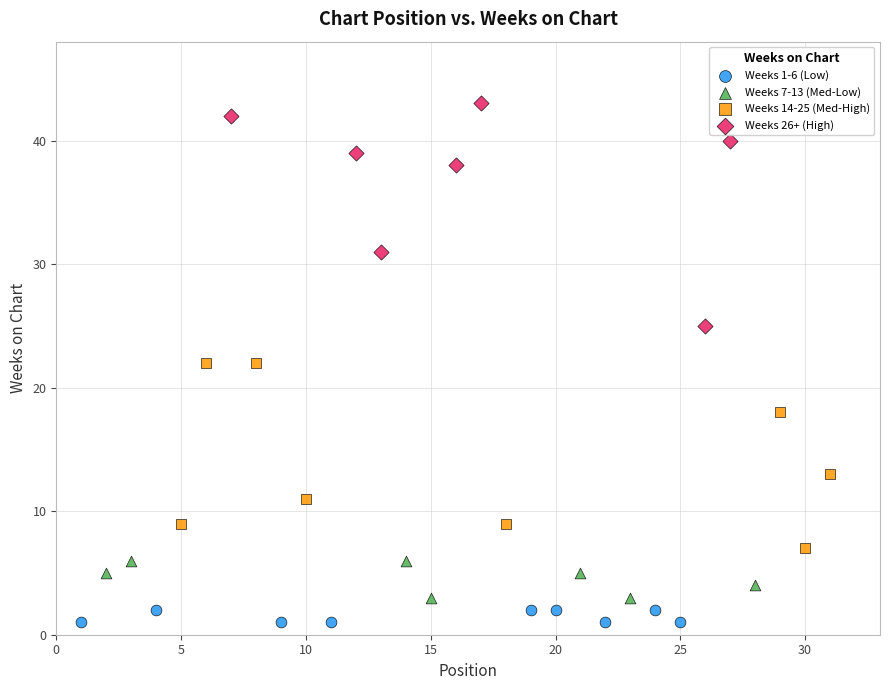

Which series contains the highest Y value?

Weeks 26+ (High)